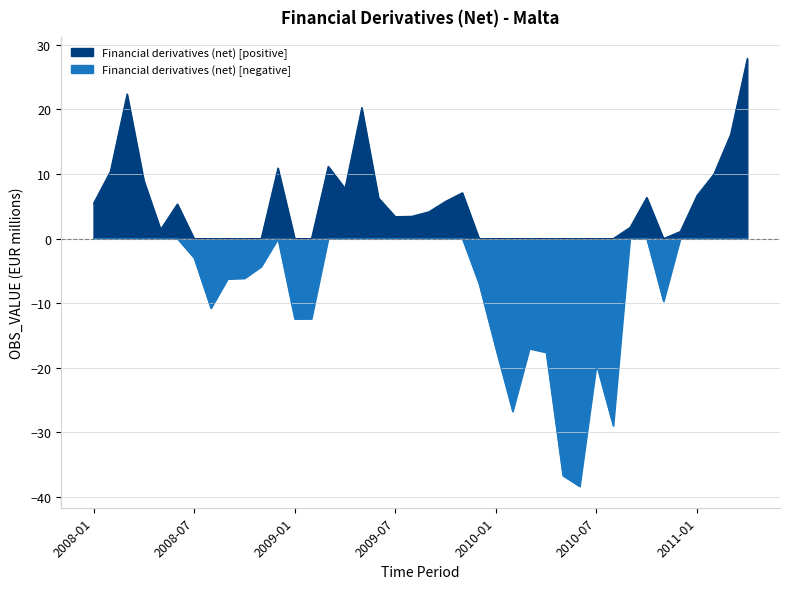

How many interior local valleys (lower than both neighbors) does the data have?

9